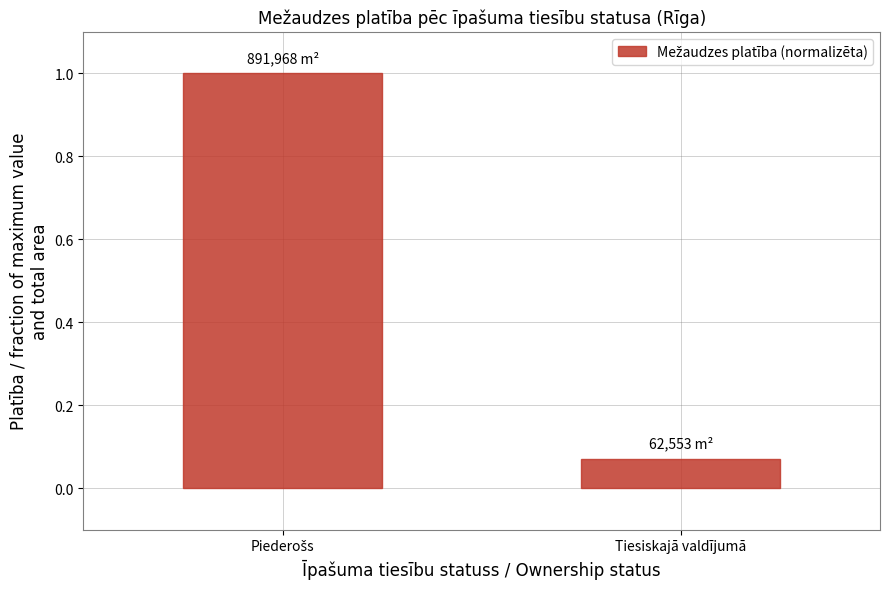

What is the maximum value shown in the chart?

1.0